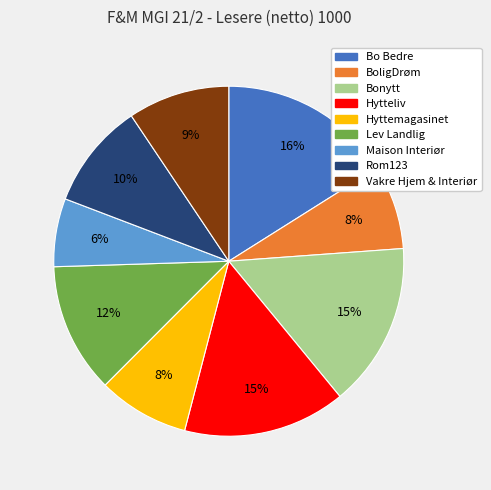

What percentage is the Bo Bedre slice, to the nearest percent?

16%